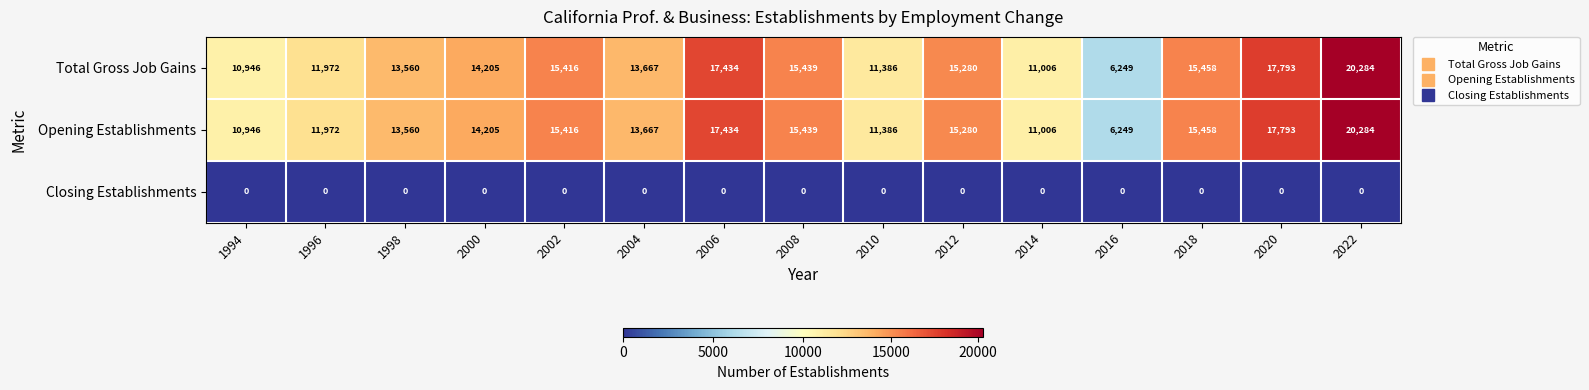

How many categories are shown in the chart?

15